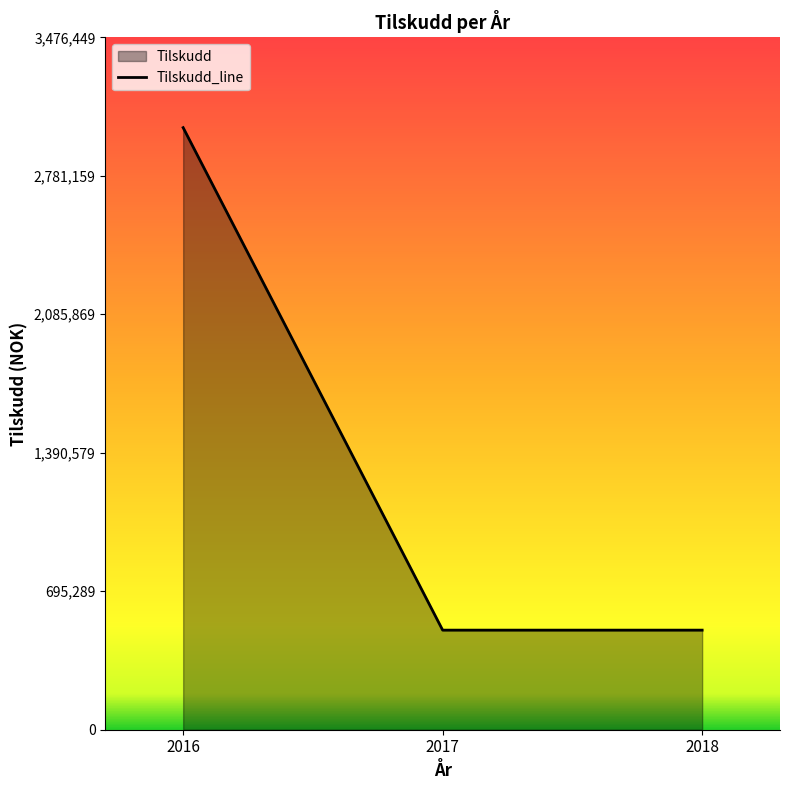

Reading left to right, transcribe all the data shown in this chart.

3023000	500000	500000